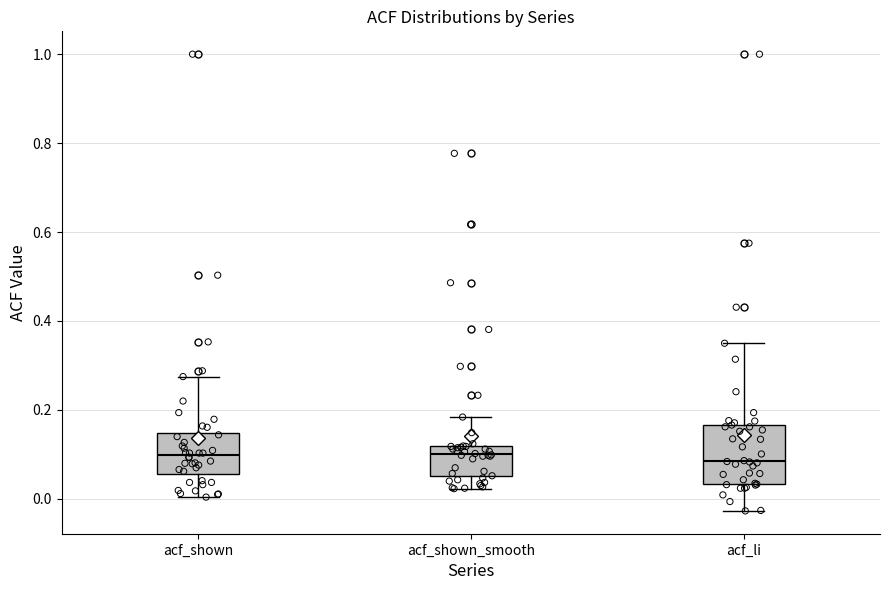

Reading left to right, transcribe this box plot: for each box, give where its median line is, the range the box spans, and where its two whiskers end, as read against the y-axis. The values are not printed on the chart, so give them approximately, as read against the axis.

acf_shown: median 0.10, box 0.06 to 0.14, whiskers 0.00 to 0.28
acf_shown_smooth: median 0.10, box 0.06 to 0.12, whiskers 0.02 to 0.18
acf_li: median 0.08, box 0.04 to 0.16, whiskers -0.02 to 0.36